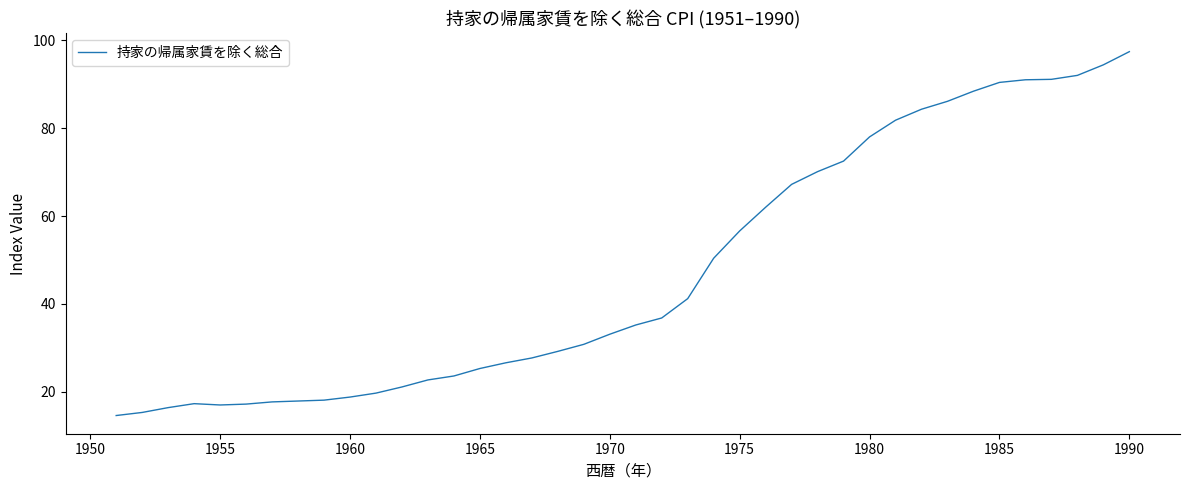

Count the number of categories in the chart.

40